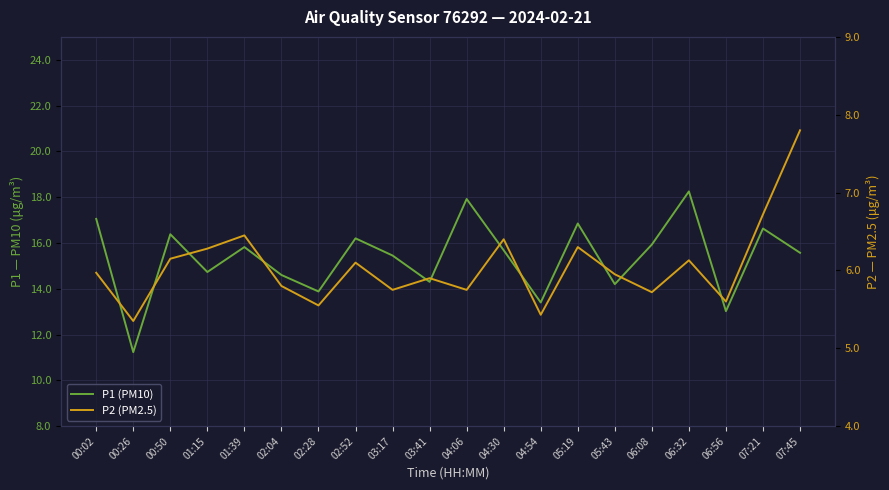

Which category has the lowest value across all series?

00:26